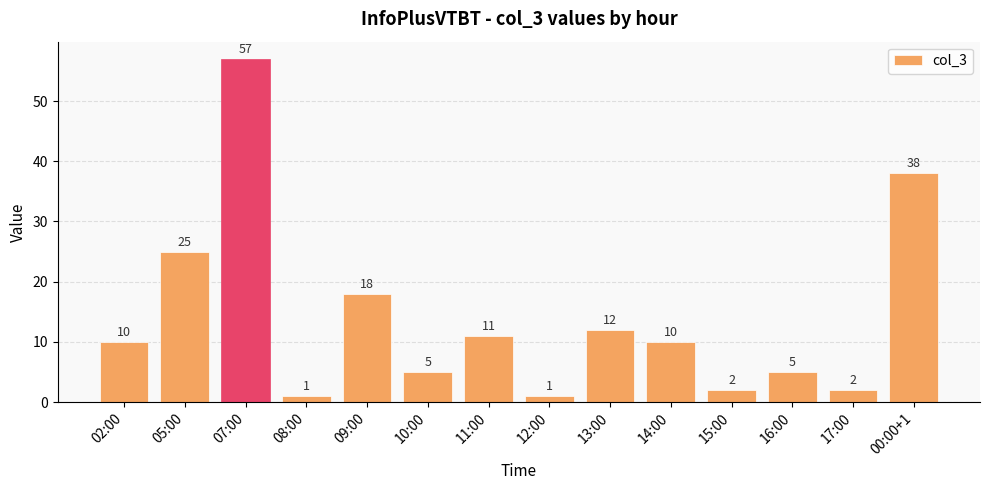

Reading right to left, extract all data points from this chart.

00:00+1=38	17:00=2	16:00=5	15:00=2	14:00=10	13:00=12	12:00=1	11:00=11	10:00=5	09:00=18	08:00=1	07:00=57	05:00=25	02:00=10